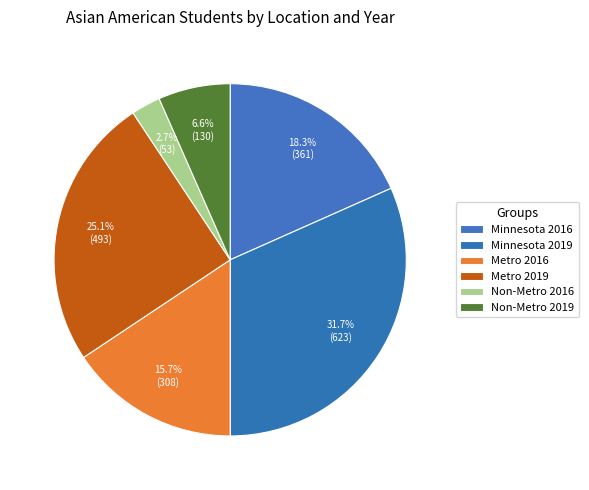

What is the change in value from Metro 2016 to Non-Metro 2019?

-178